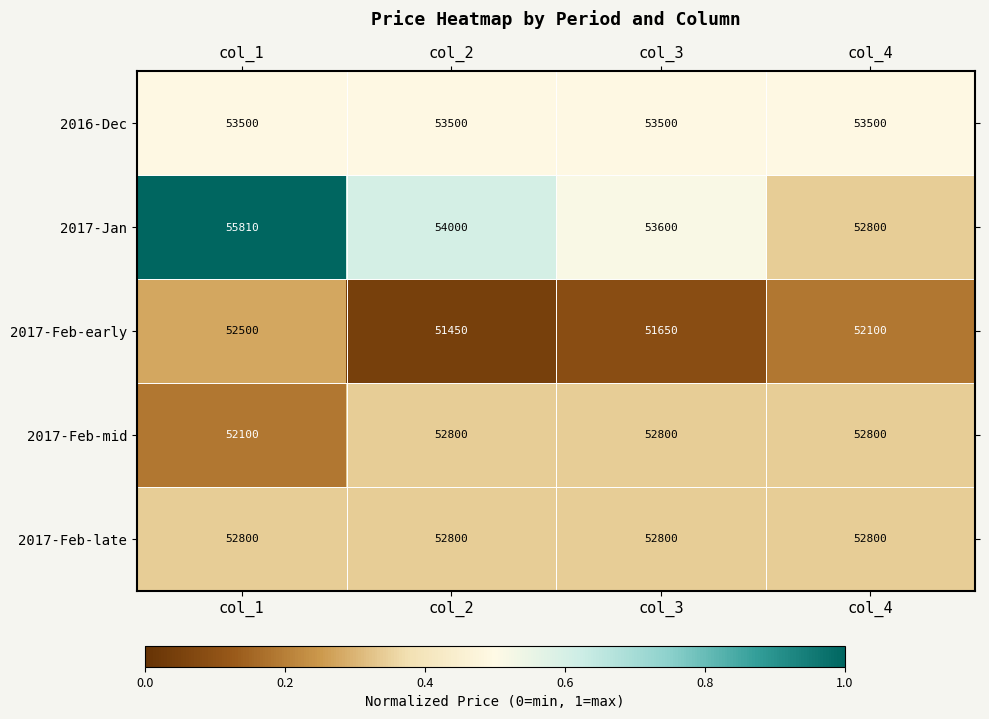

At which category is the sum across all series the highest?

col_1